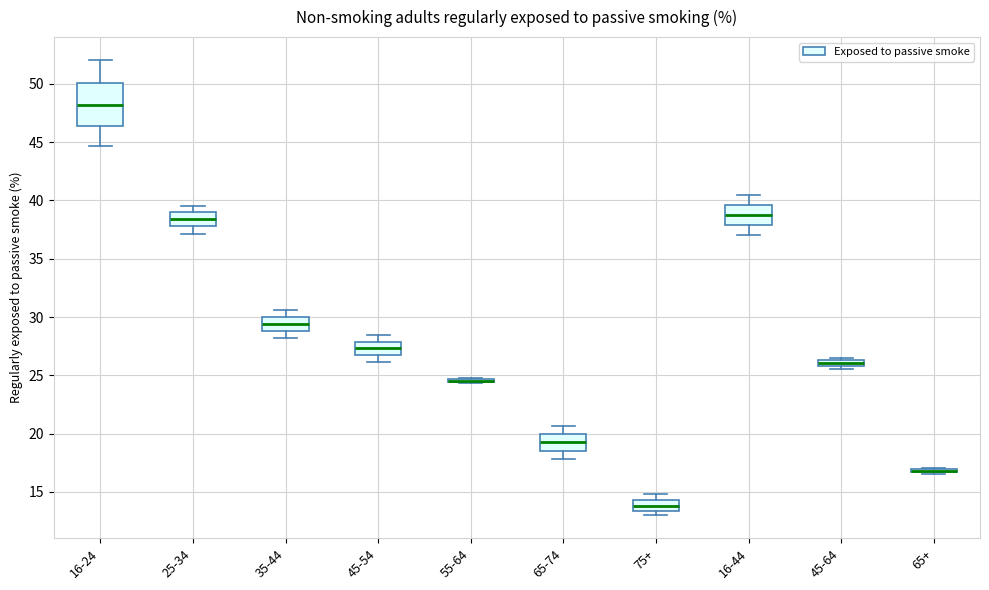

Which box is the tallest, from its lower edge to its upper edge?

16-24